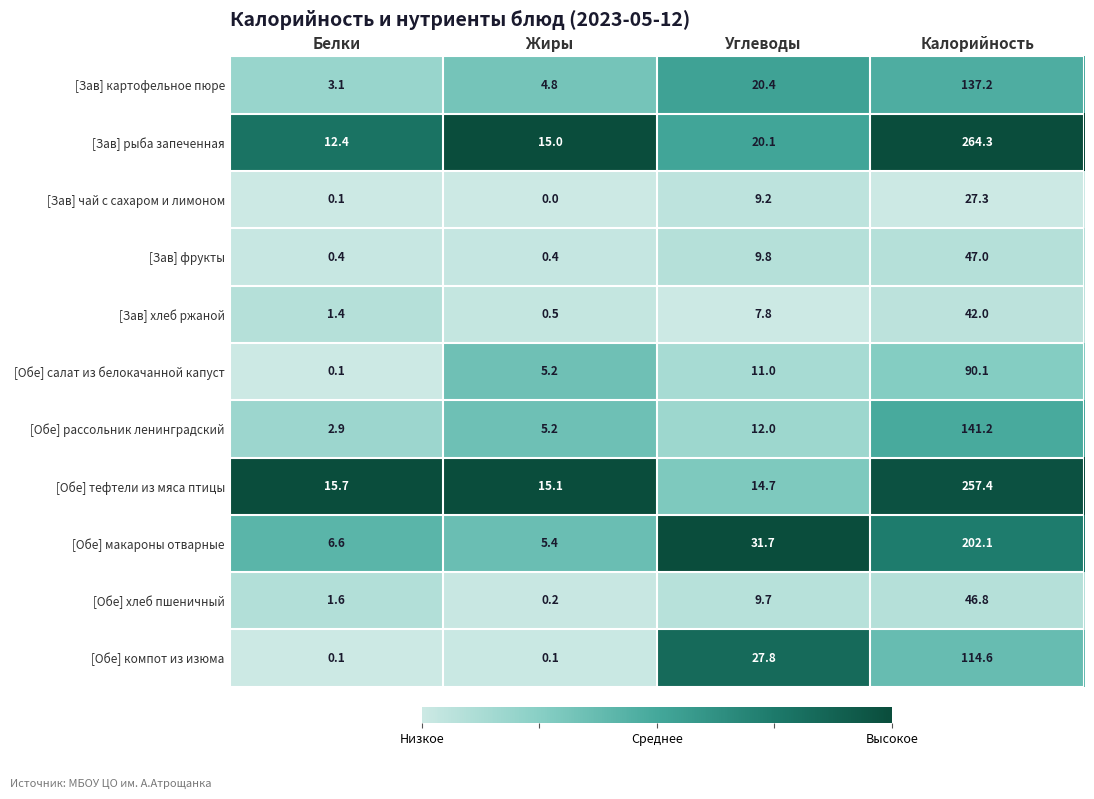

Which series changed the most between Жиры and Углеводы?

[Обе] компот из изюма